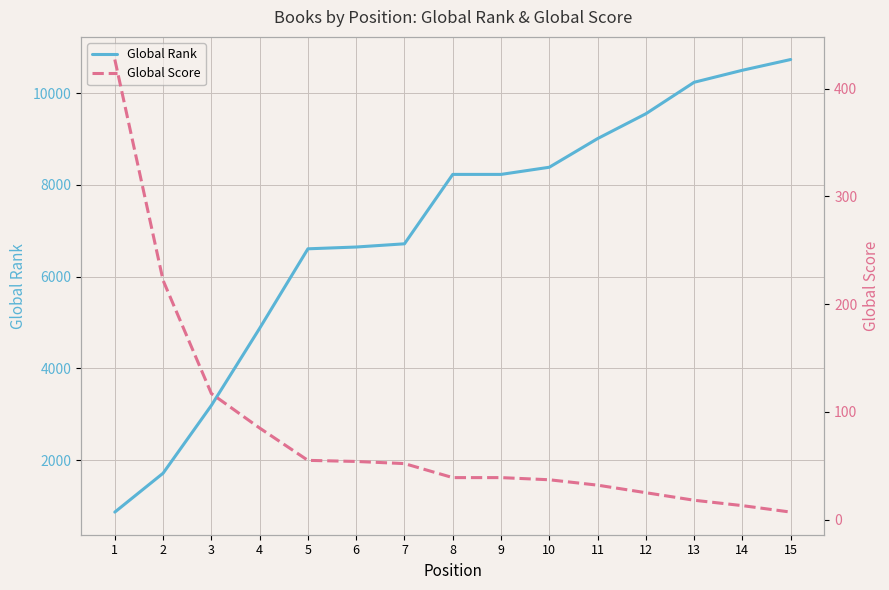

Which series has the largest range (max minus min)?

Global Rank